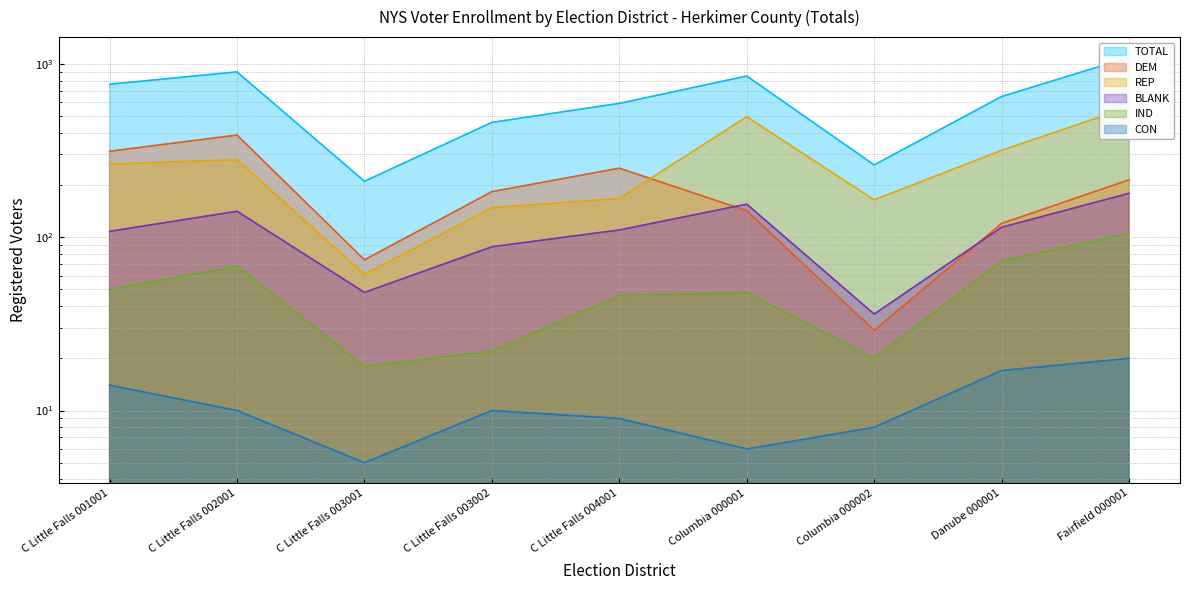

What is the sum of all DEM values?

1713